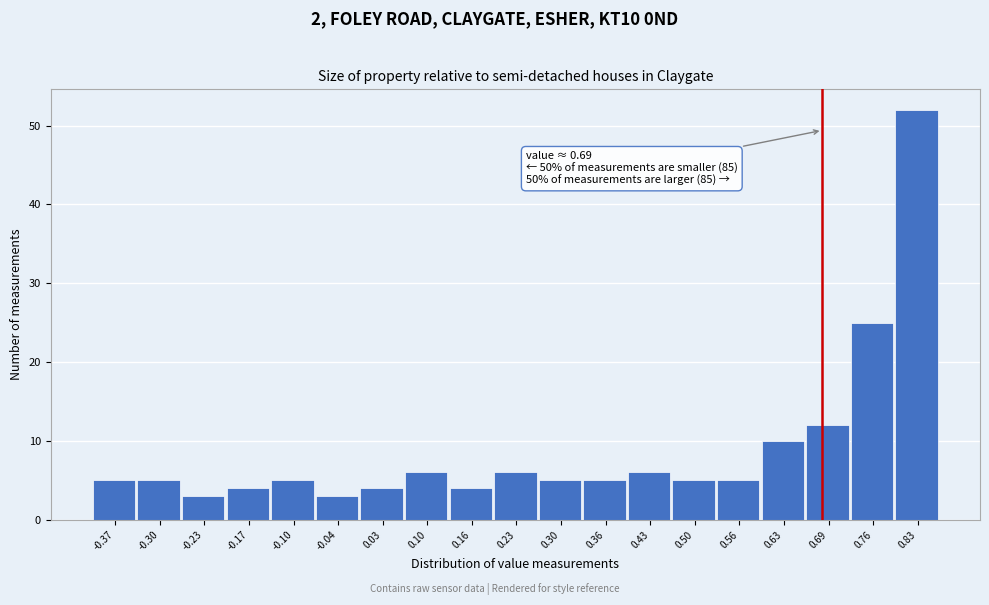

Over which range of the x-axis is the bar tallest?

0.79 to 0.86